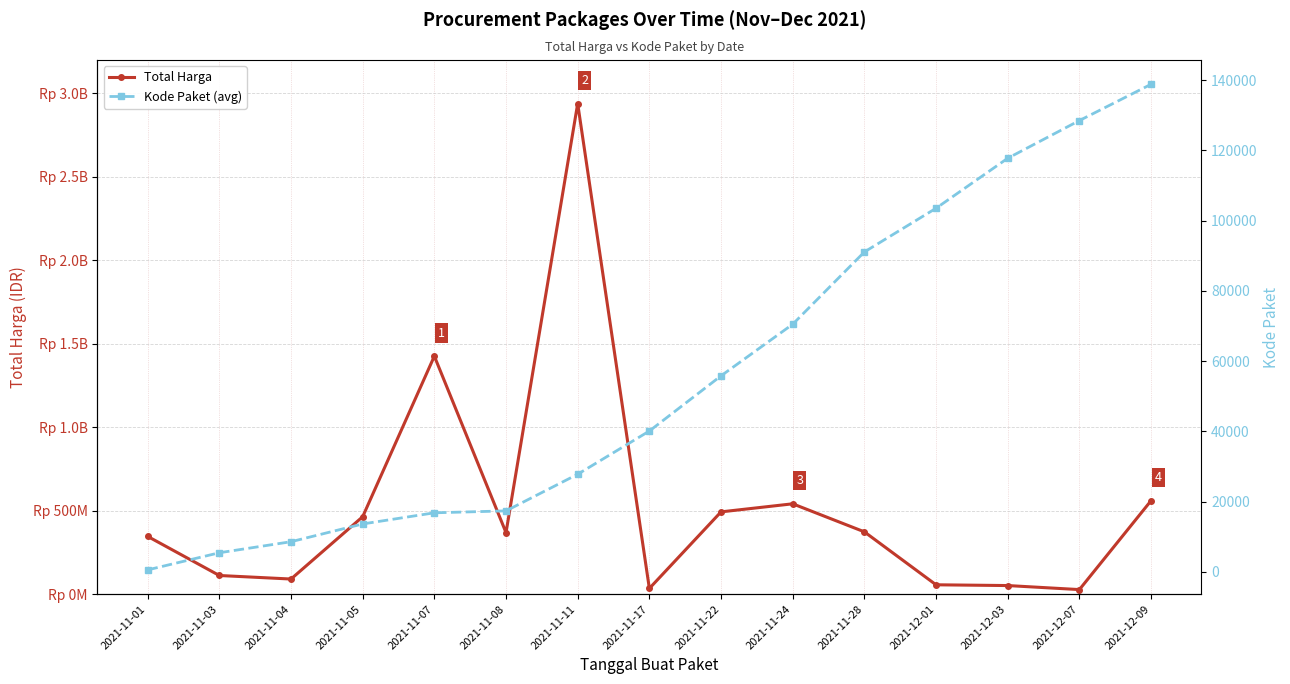

True or false: Total Harga has a value of 90672075 at 2021-11-04.

True